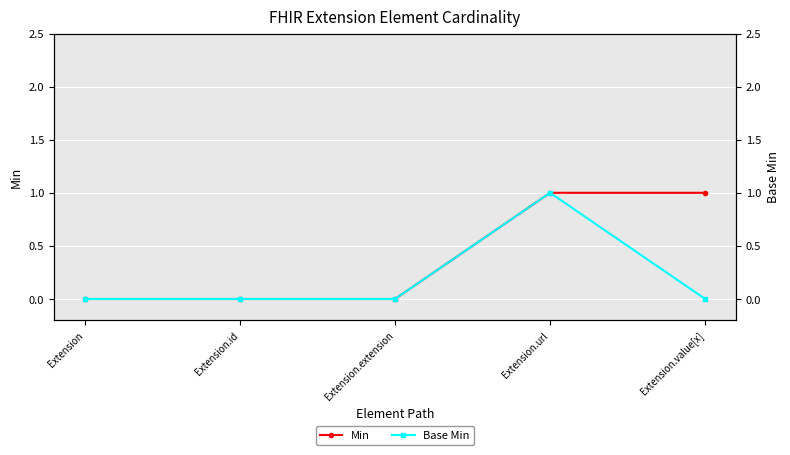

List the labels in order of Base Min value, smallest first.

Extension, Extension.id, Extension.extension, Extension.value[x], Extension.url